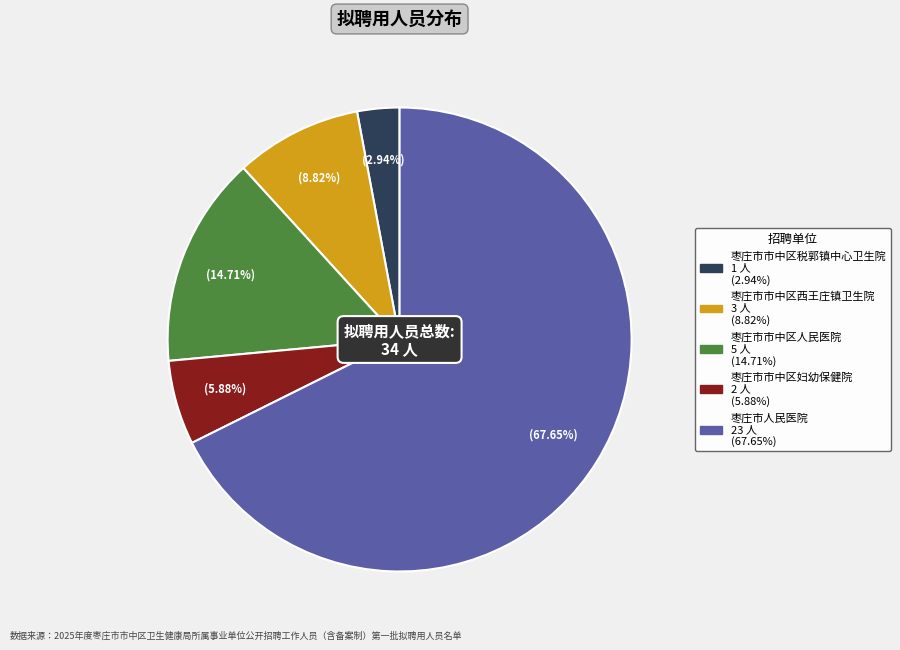

What percentage is the 枣庄市市中区税郭镇中心卫生院 slice, to the nearest percent?

3%